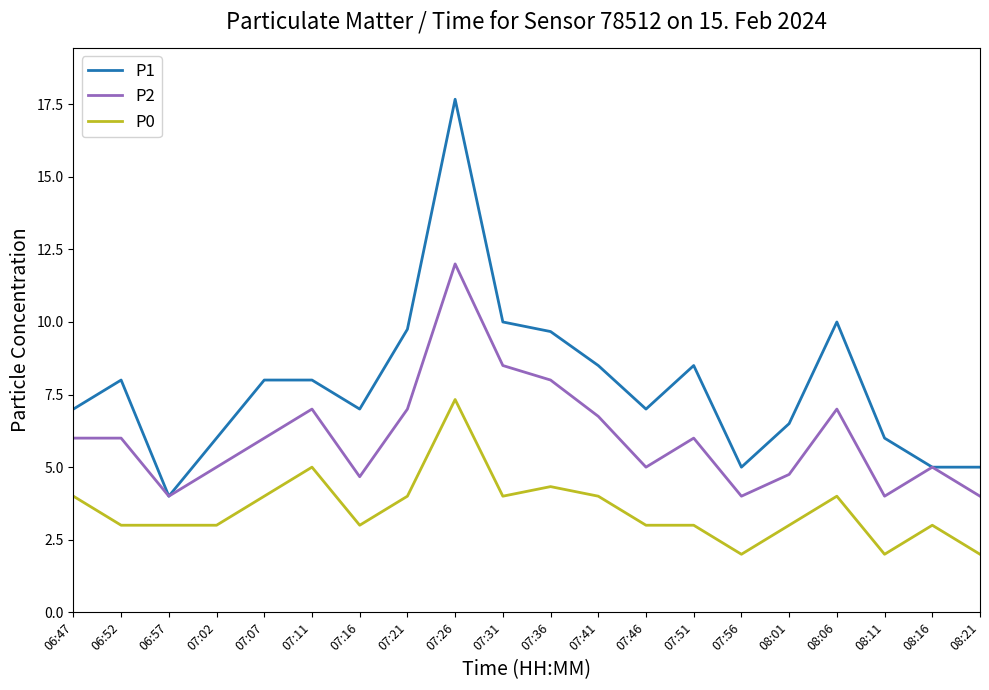

Is the value of P0 at 08:11 greater than the value of P2 at 07:02?

No